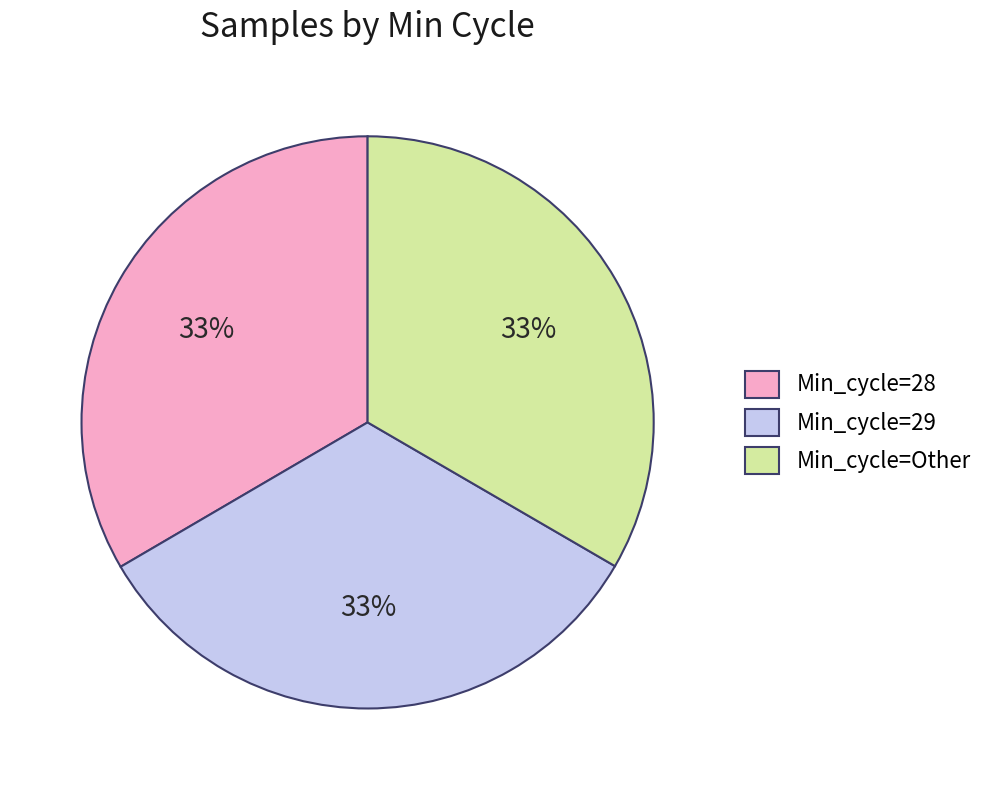

True or false: Min_cycle=Other accounts for 33% of the total.

True